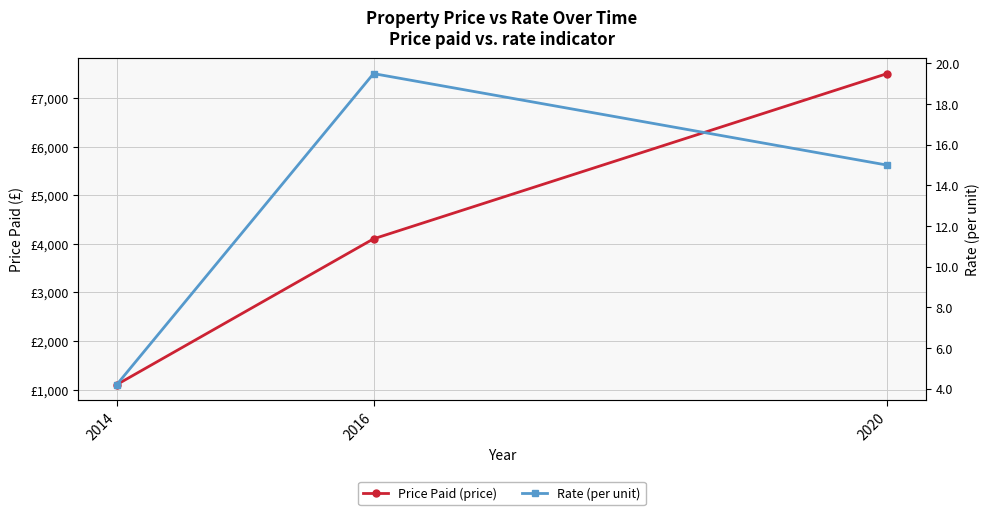

What is the difference between the maximum and minimum values in the Price Paid (price) series?

6400.0